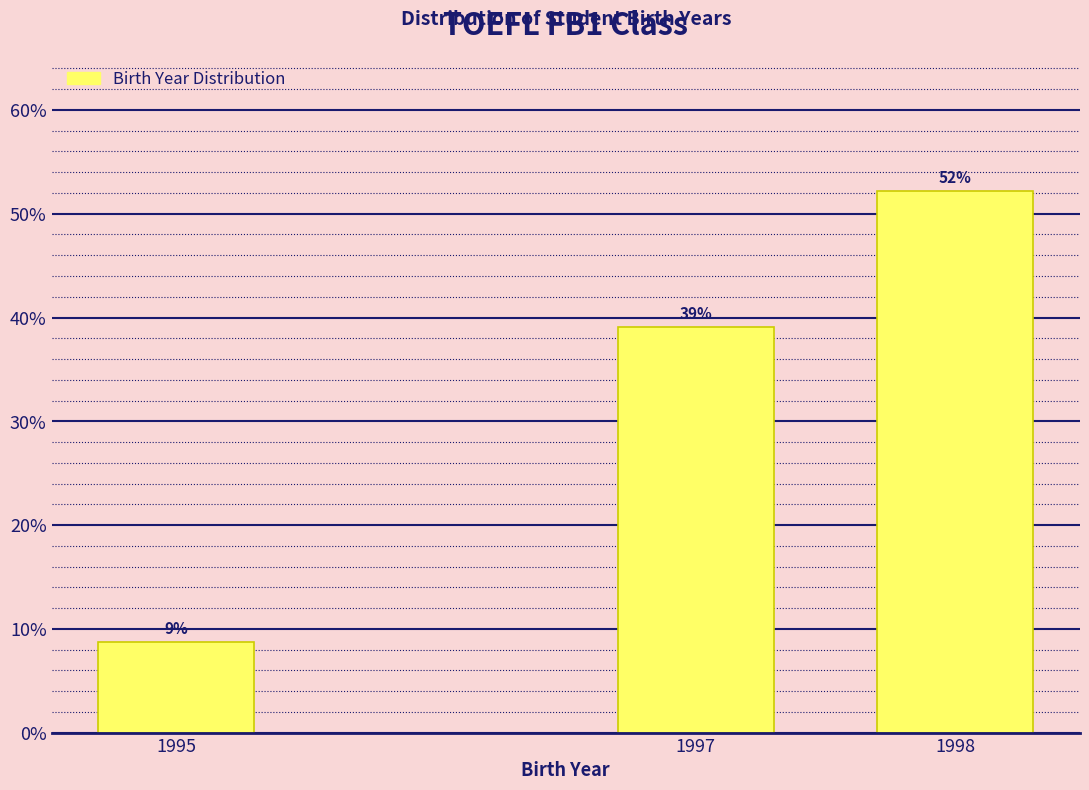

What is the value of the 3rd bar from the left?

52.2